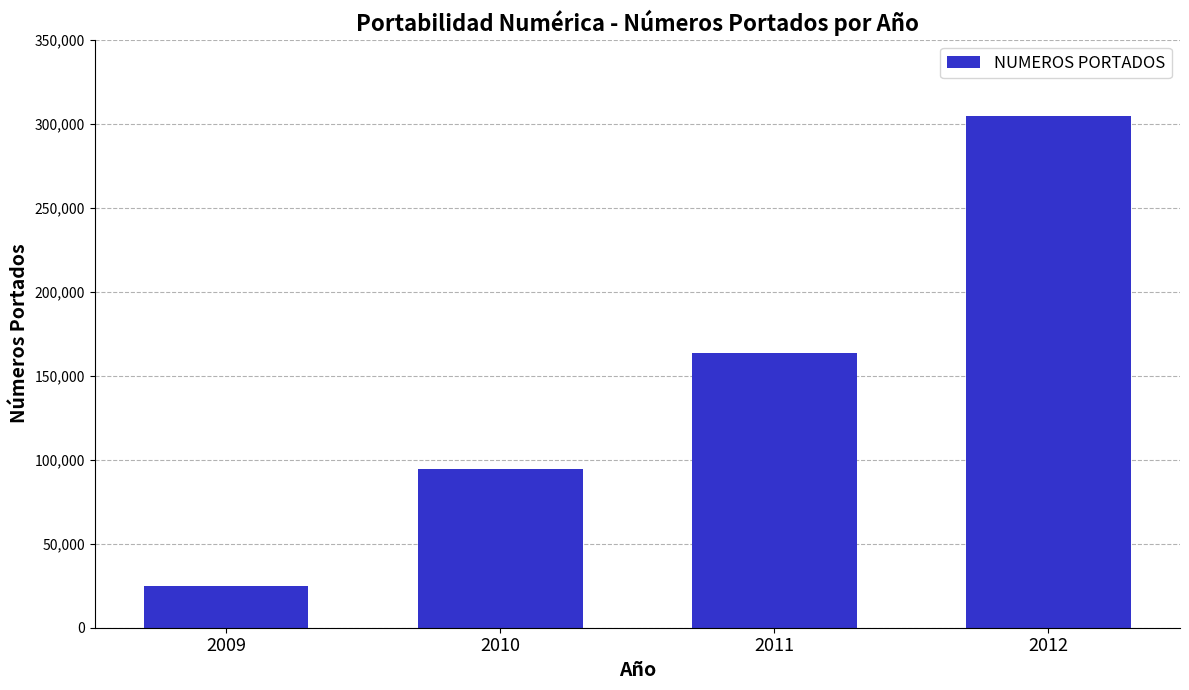

How many data points are less than 163704?

2